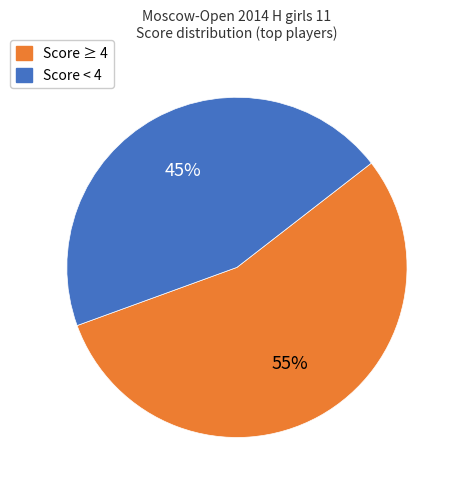

Is there a majority slice in this chart?

Yes